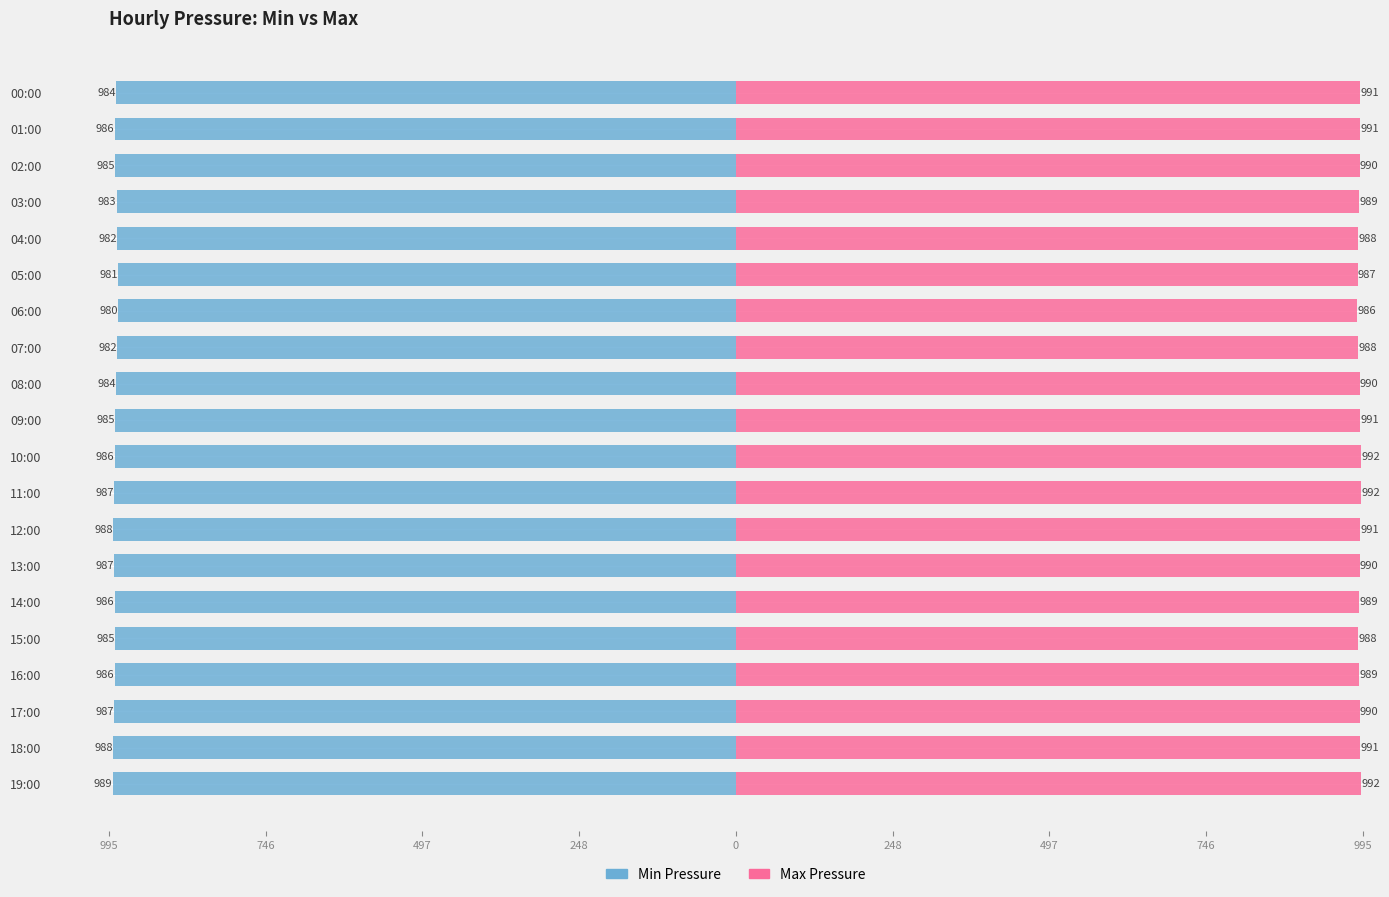

At how many categories does at least one series exceed 294?

20